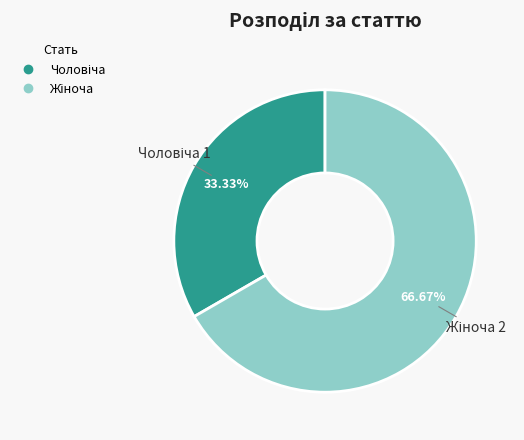

How many slices are in this pie chart?

2